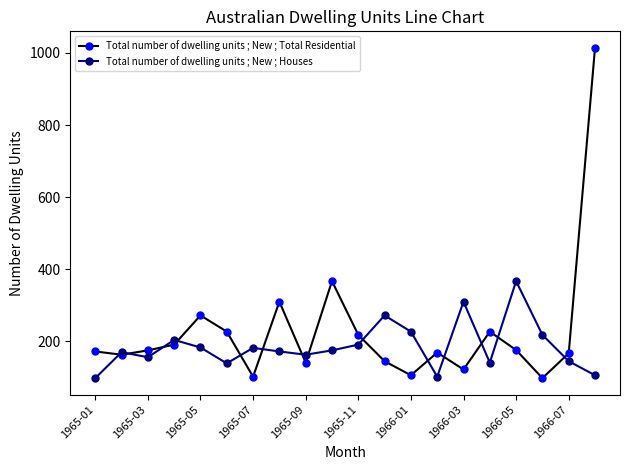

What is the minimum value shown in the chart?

98